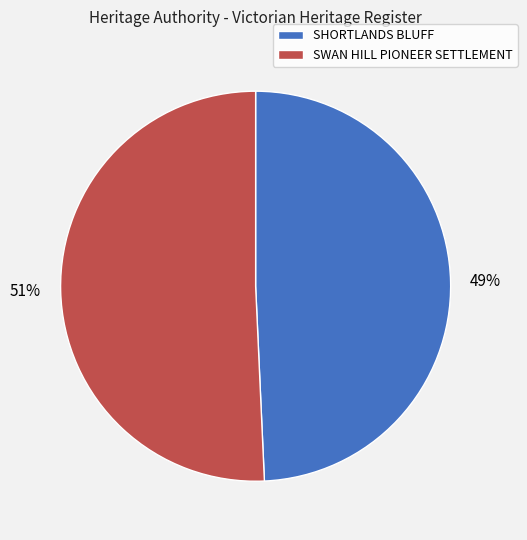

The SWAN HILL PIONEER SETTLEMENT slice represents 42% of the pie. True or false?

False